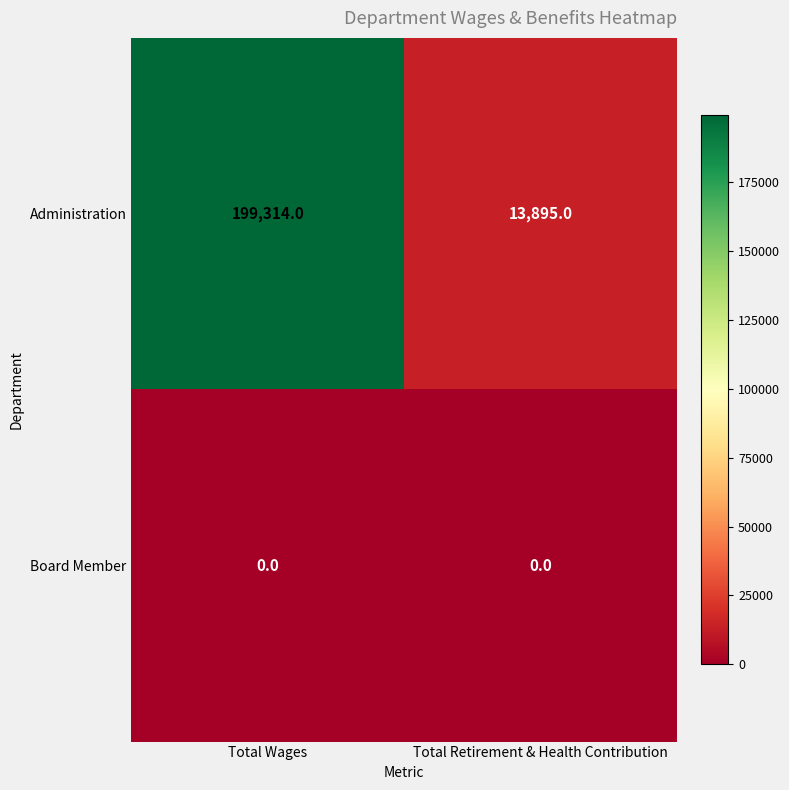

What is the total value across all series at Total Retirement & Health Contribution?

13895